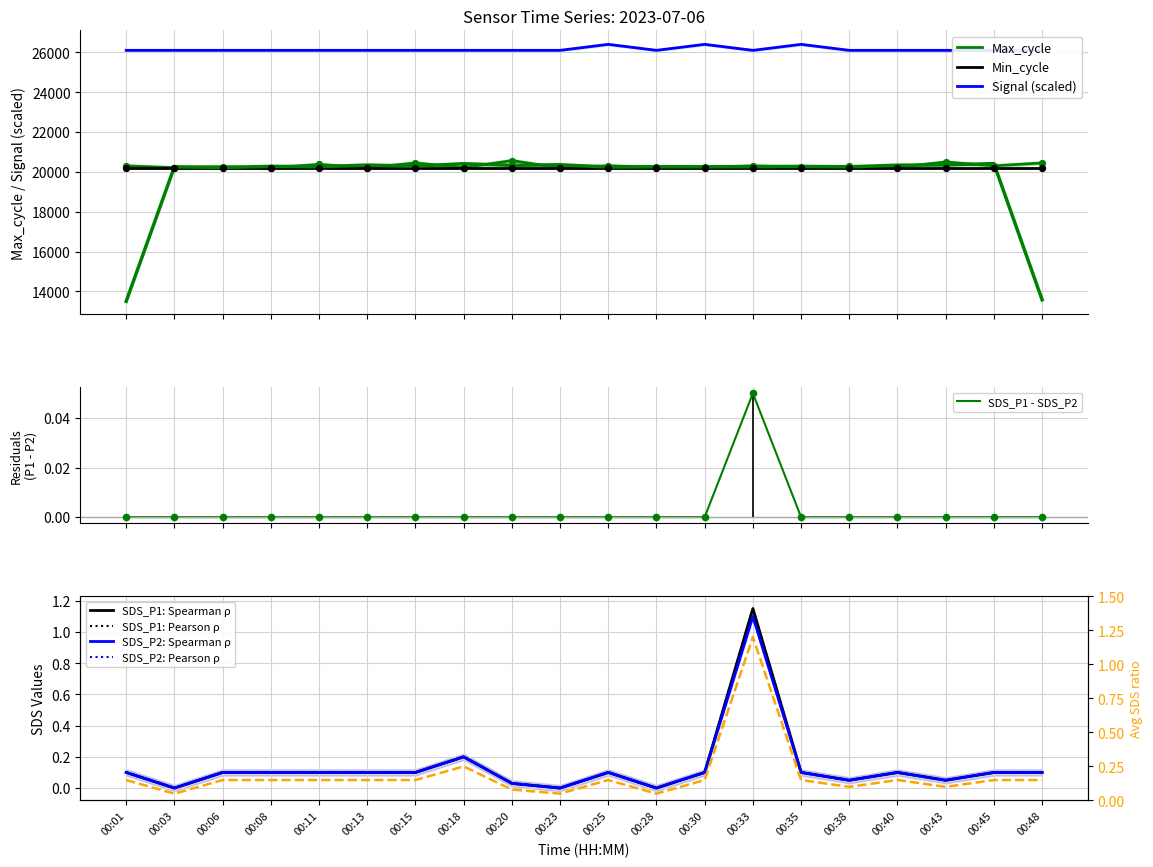

At how many categories does at least one series exceed 7117?

20